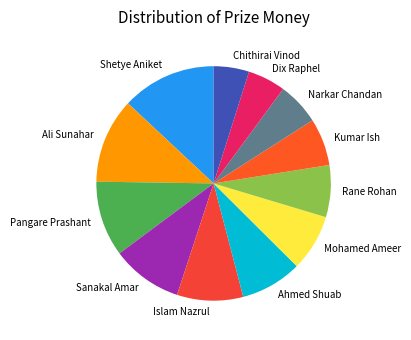

The Narkar Chandan slice represents 6% of the pie. True or false?

True